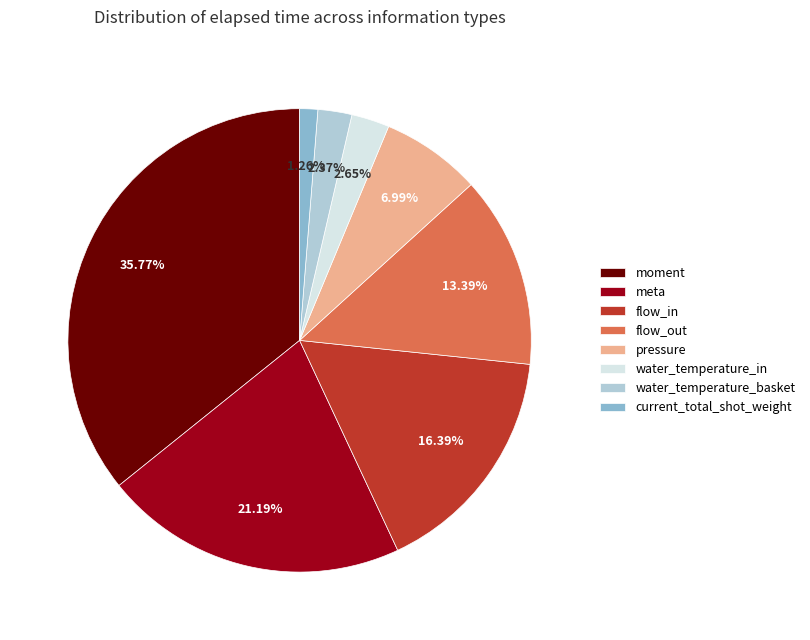

Combined, do meta and water_temperature_in account for over 50%?

No